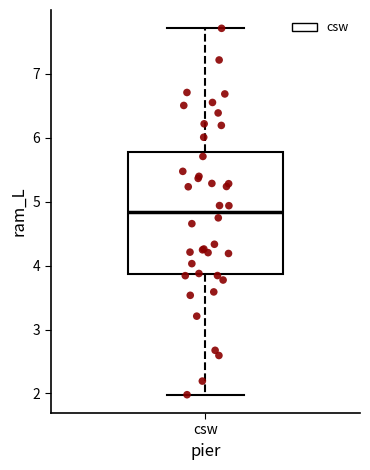

Transcribe this box plot: give where the median line is, the range the box spans, and where the two whiskers end, as read against the y-axis. The values are not printed on the chart, so give them approximately, as read against the axis.

median 4.8, box 3.9 to 5.8, whiskers 2.0 to 7.7